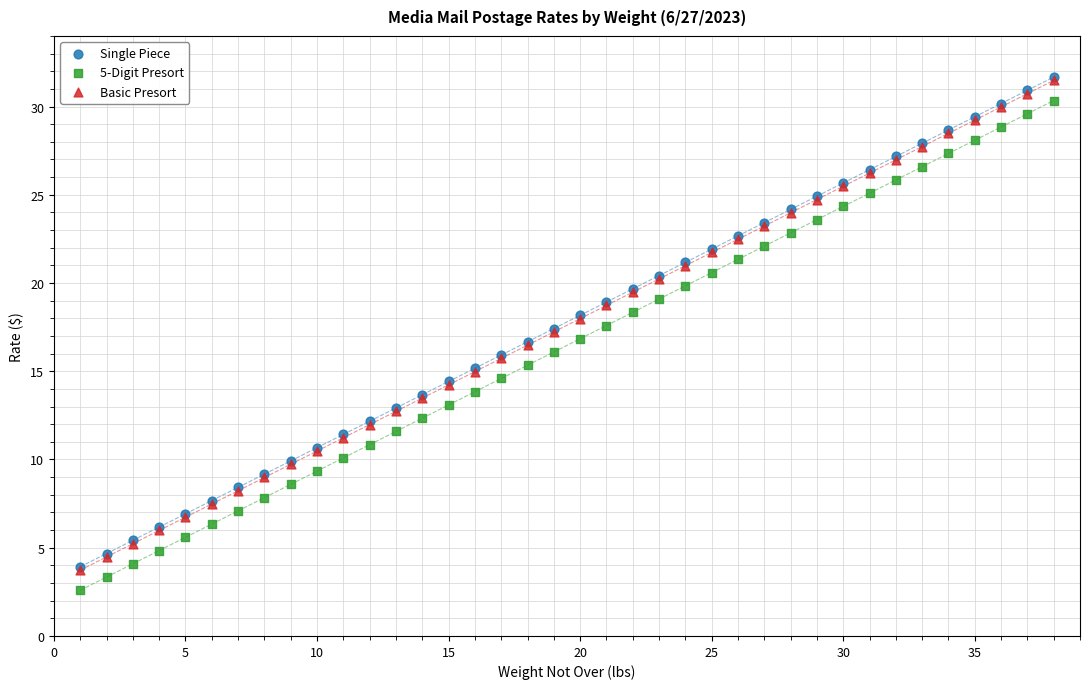

Which series reaches the minimum Y coordinate?

5-Digit Presort